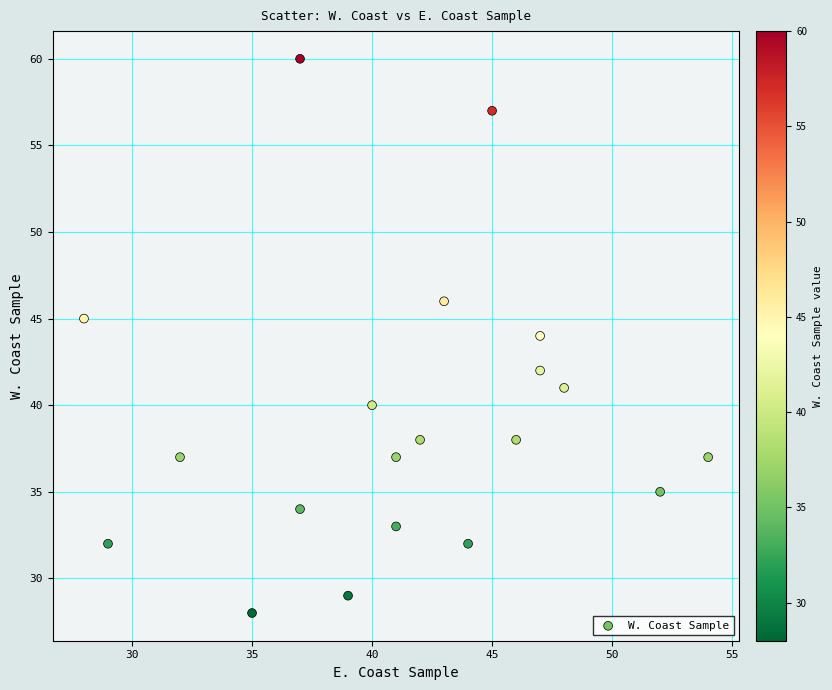

What is the range of X values (max minus min)?

26